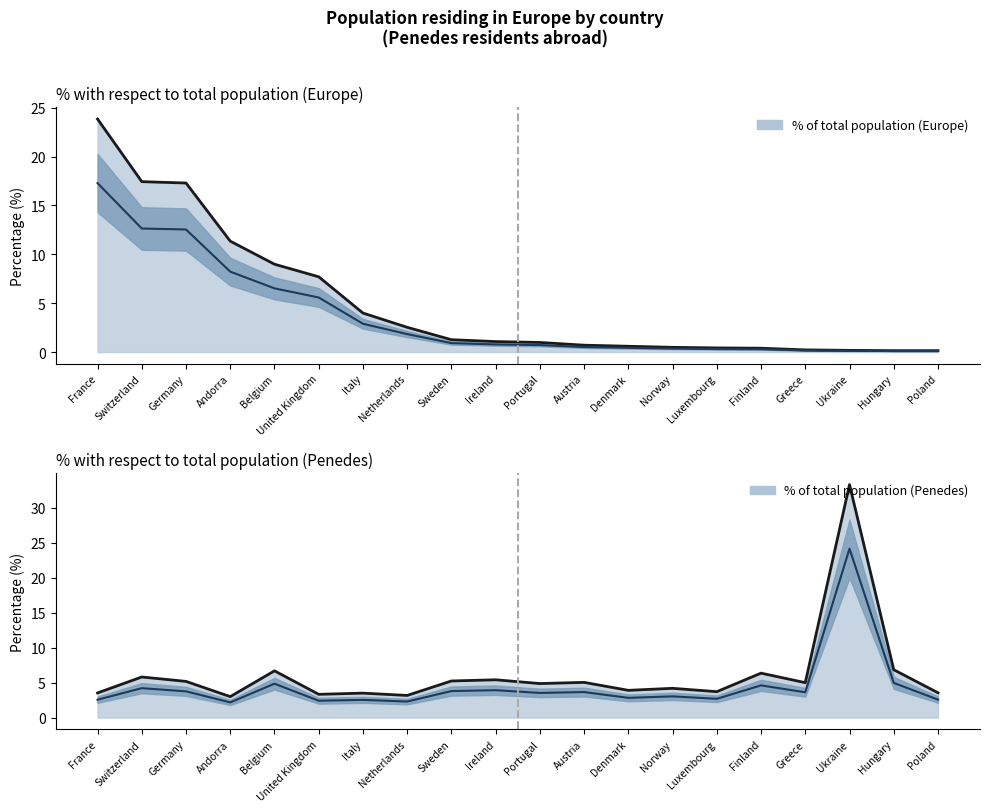

At which category is the sum across all series the highest?

Ukraine